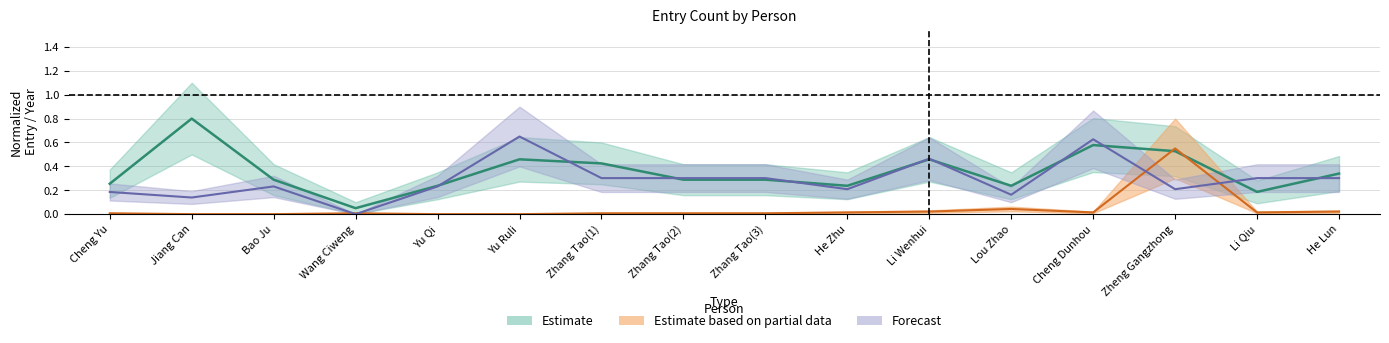

At which category is the sum across all series the highest?

Zheng Gangzhong